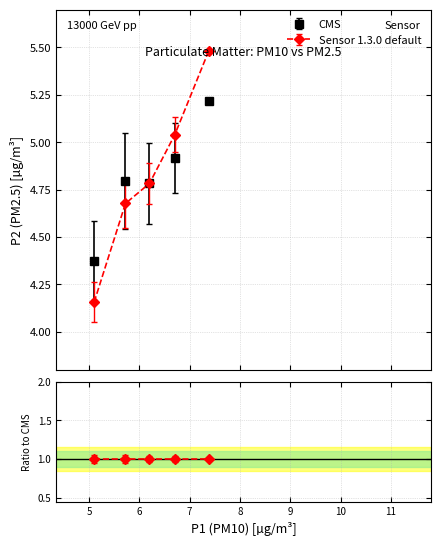

At how many categories does at least one series exceed 4?

5